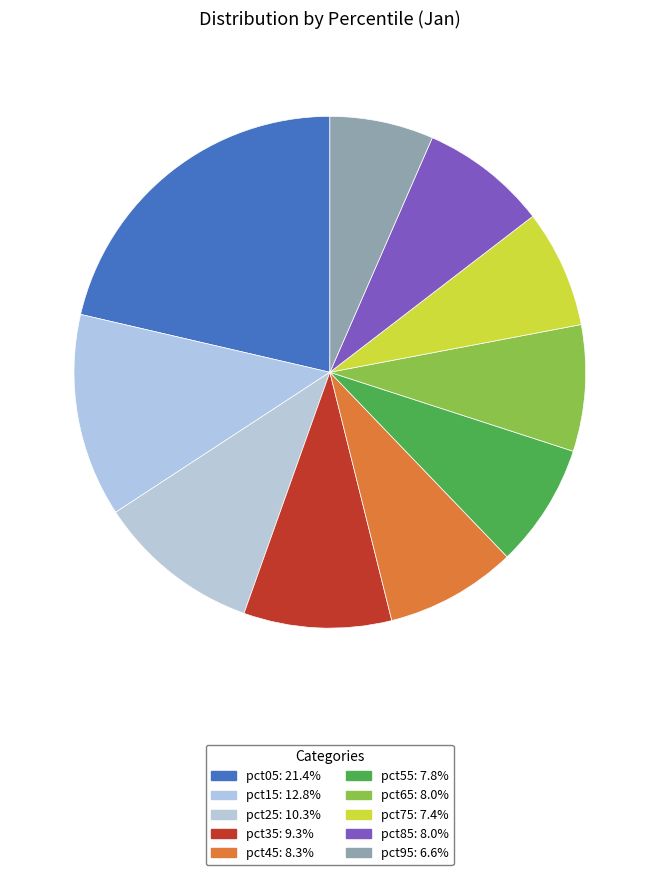

What percentage do pct55 and pct75 together represent?

15.3%